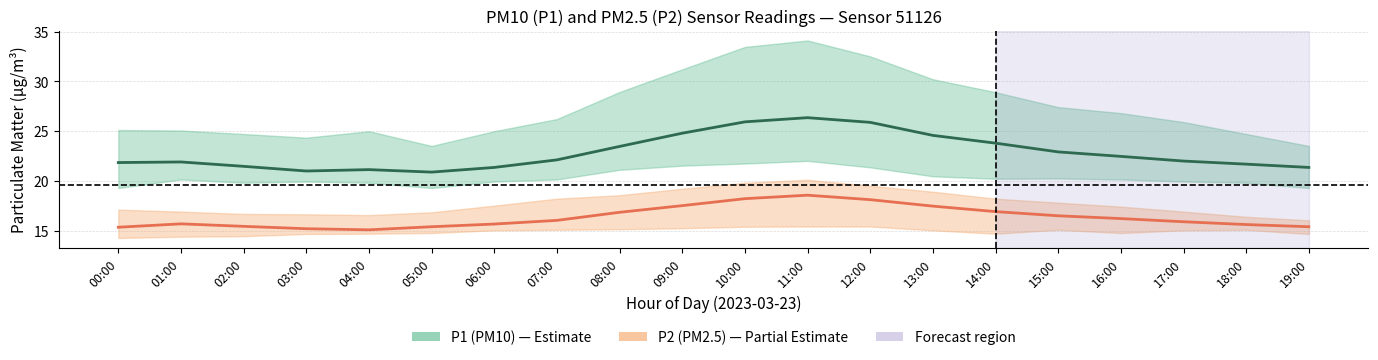

Reading left to right, extract all data points from this chart.

P1 (PM10) mean: 00:00=21.8	01:00=21.9	02:00=21.4	03:00=21.0	04:00=21.1	05:00=20.9	06:00=21.3	07:00=22.1	08:00=23.4	09:00=24.8	10:00=25.9	11:00=26.3	12:00=25.9	13:00=24.6	14:00=23.8	15:00=22.9	16:00=22.4	17:00=22.0	18:00=21.7	19:00=21.3
P2 (PM2.5) mean: 00:00=15.3	01:00=15.7	02:00=15.4	03:00=15.2	04:00=15.1	05:00=15.4	06:00=15.7	07:00=16.0	08:00=16.8	09:00=17.5	10:00=18.2	11:00=18.6	12:00=18.1	13:00=17.4	14:00=16.9	15:00=16.5	16:00=16.2	17:00=15.9	18:00=15.6	19:00=15.4